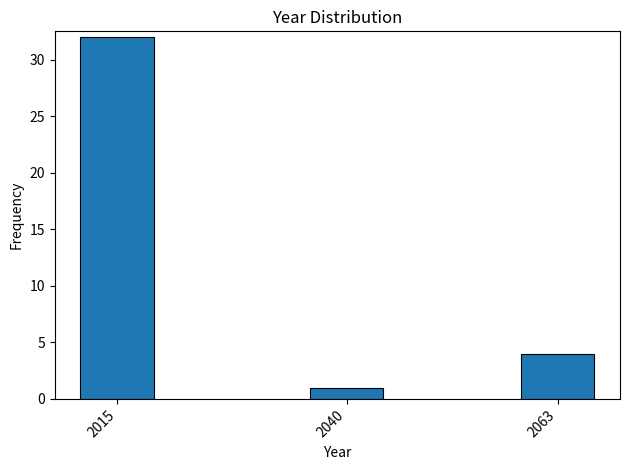

Reading left to right, transcribe all the data shown in this chart.

2015=32	2040=1	2063=4